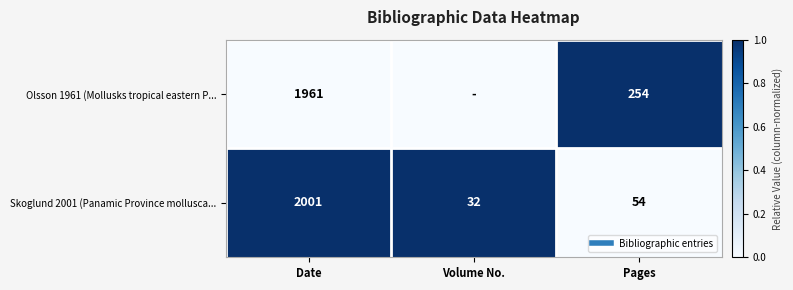

How many values in the Skoglund 2001 (Panamic Province mollusca... series are below 1?

1